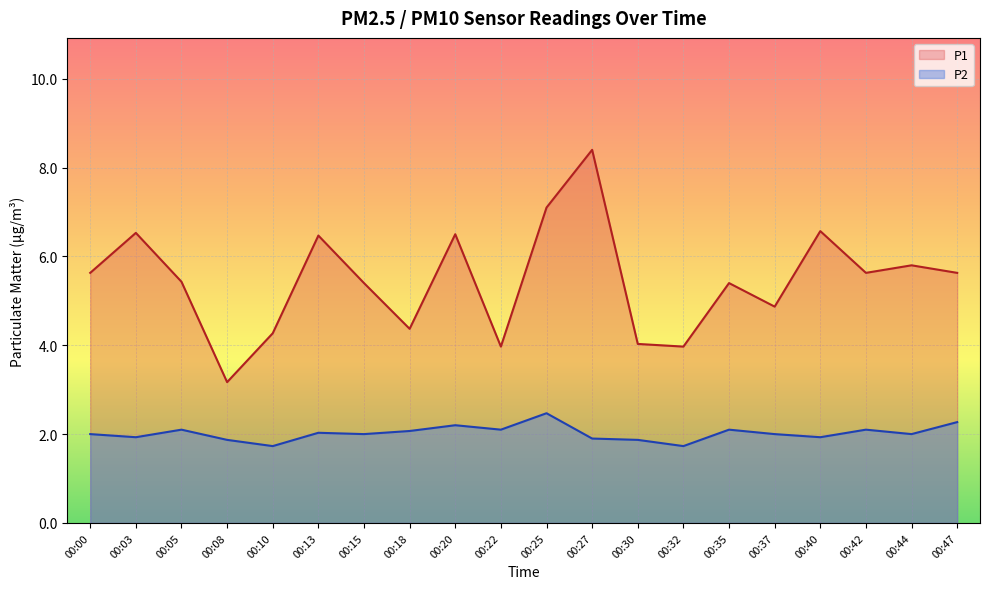

What is the sum of the P1 values at 00:08 and 00:30?

7.2